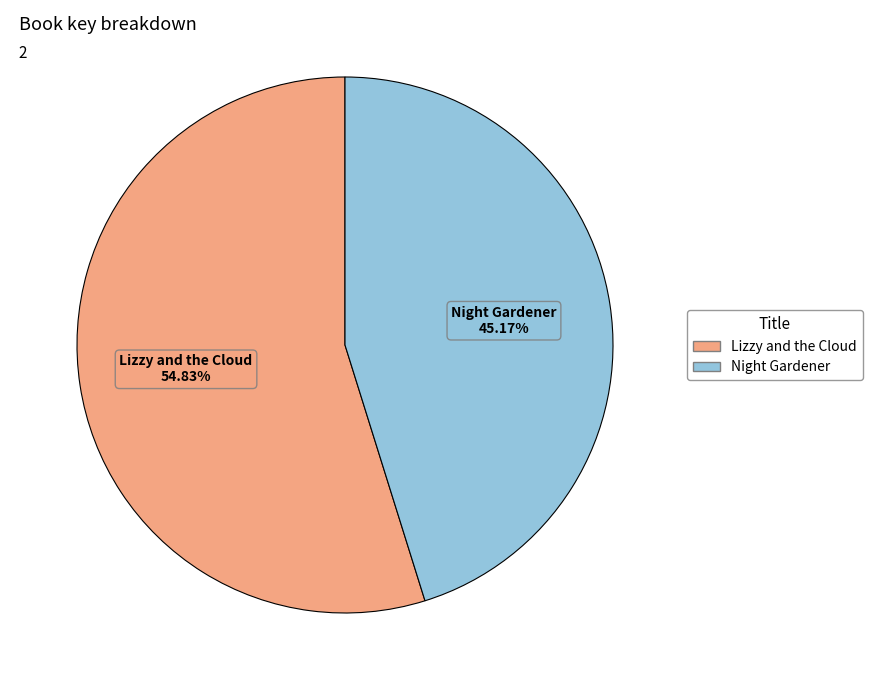

Is there any slice that represents more than half of the pie?

Yes